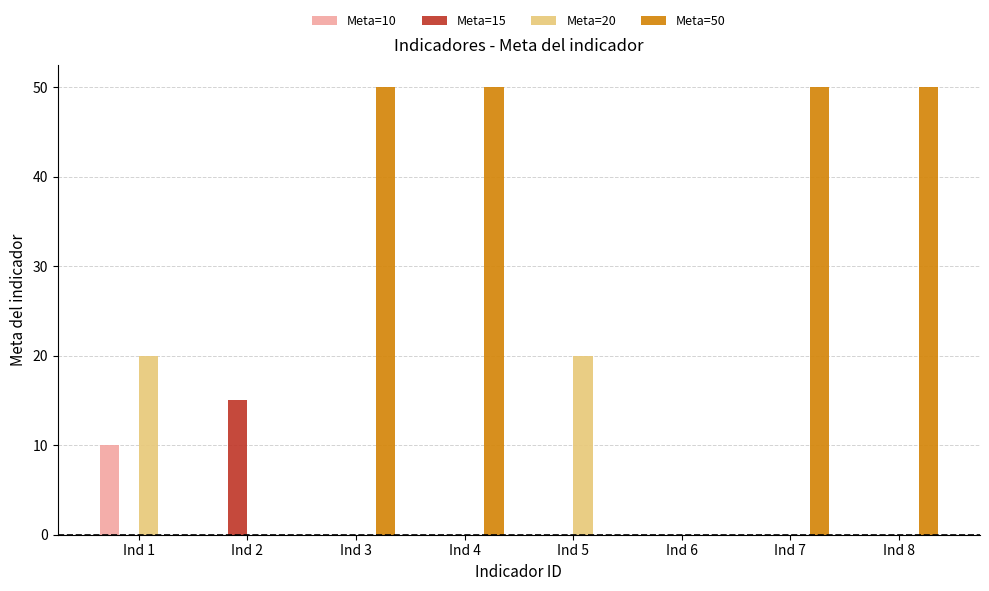

Reading right to left, extract all data points from this chart.

Meta=10: Ind 8=0	Ind 7=0	Ind 6=0	Ind 5=0	Ind 4=0	Ind 3=0	Ind 2=0	Ind 1=10
Meta=15: Ind 8=0	Ind 7=0	Ind 6=0	Ind 5=0	Ind 4=0	Ind 3=0	Ind 2=15	Ind 1=0
Meta=20: Ind 8=0	Ind 7=0	Ind 6=0	Ind 5=20	Ind 4=0	Ind 3=0	Ind 2=0	Ind 1=20
Meta=50: Ind 8=50	Ind 7=50	Ind 6=0	Ind 5=0	Ind 4=50	Ind 3=50	Ind 2=0	Ind 1=0